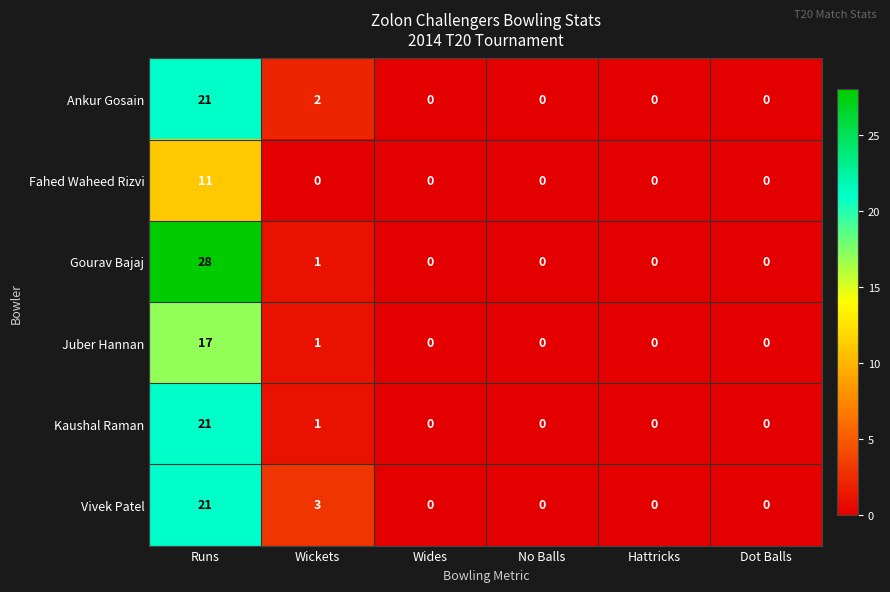

Which series changed the most between Wickets and Dot Balls?

Vivek Patel